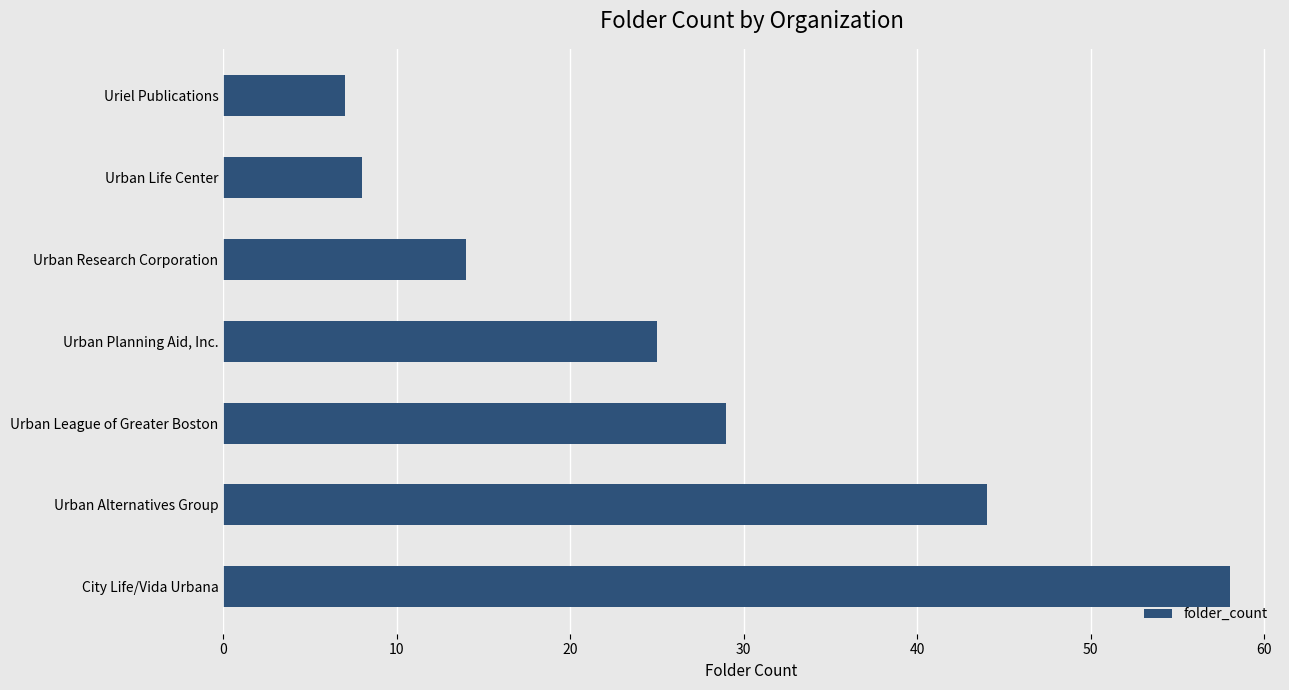

What value does the data have at Uriel Publications, to the nearest 10?

10